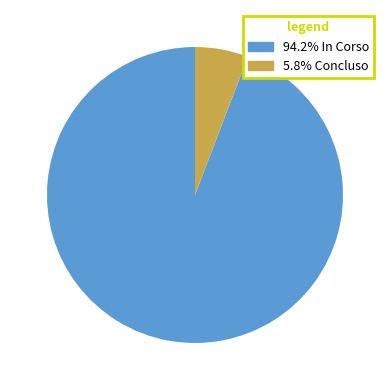

Approximately how many times larger is the value at 94.2% In Corso compared to 5.8% Concluso?

16.2